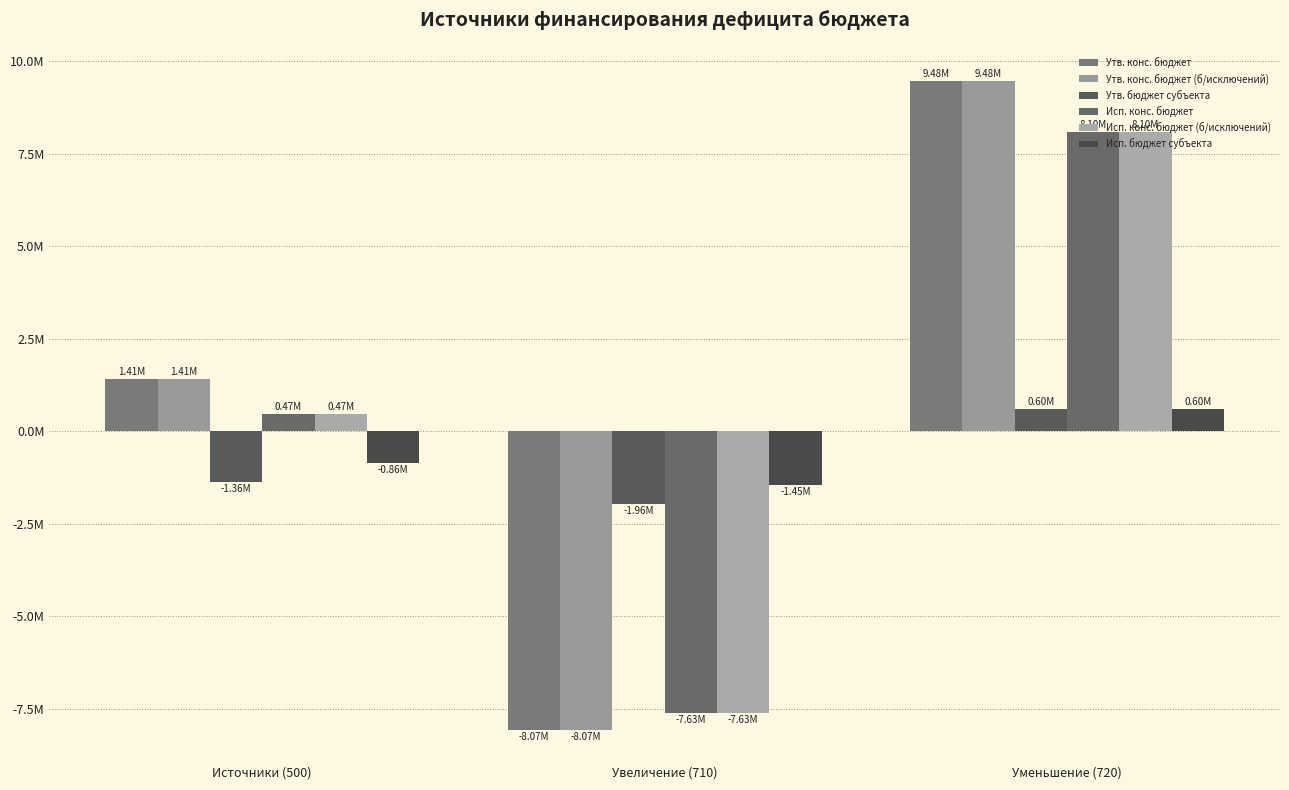

Are the bars grouped side by side (vs. stacked)?

Yes